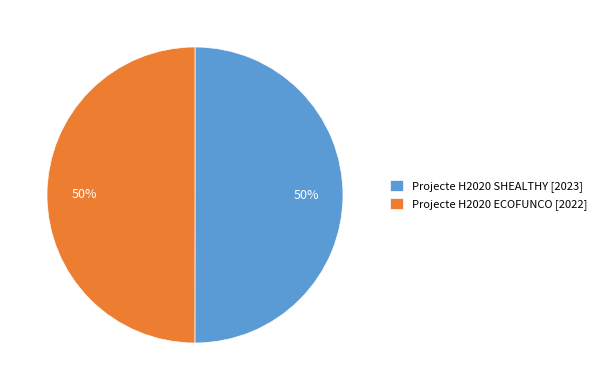

To the nearest percent, what is the average slice percentage?

50%